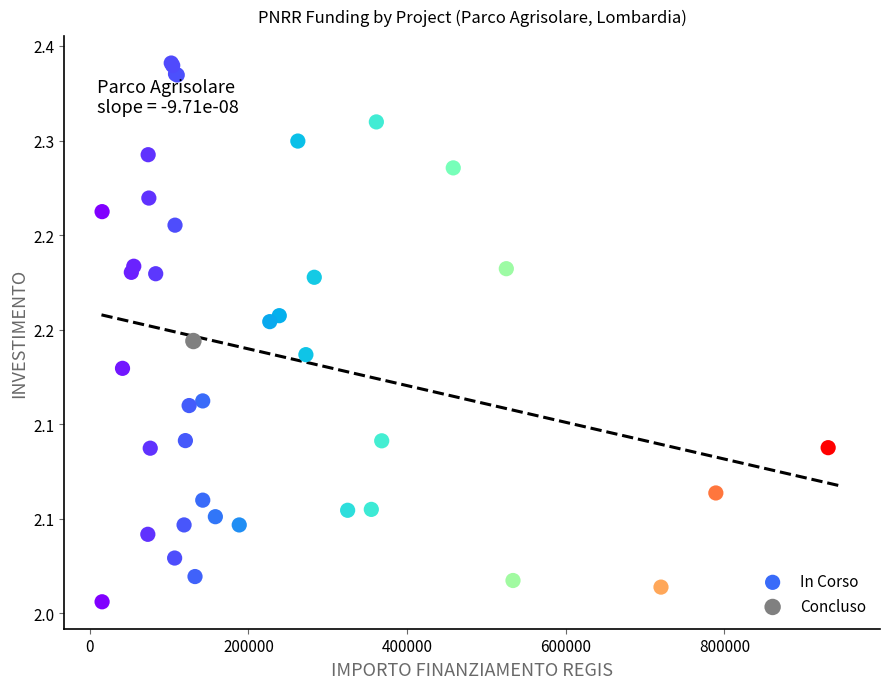

What are all the series names shown in the legend?

In Corso, Concluso